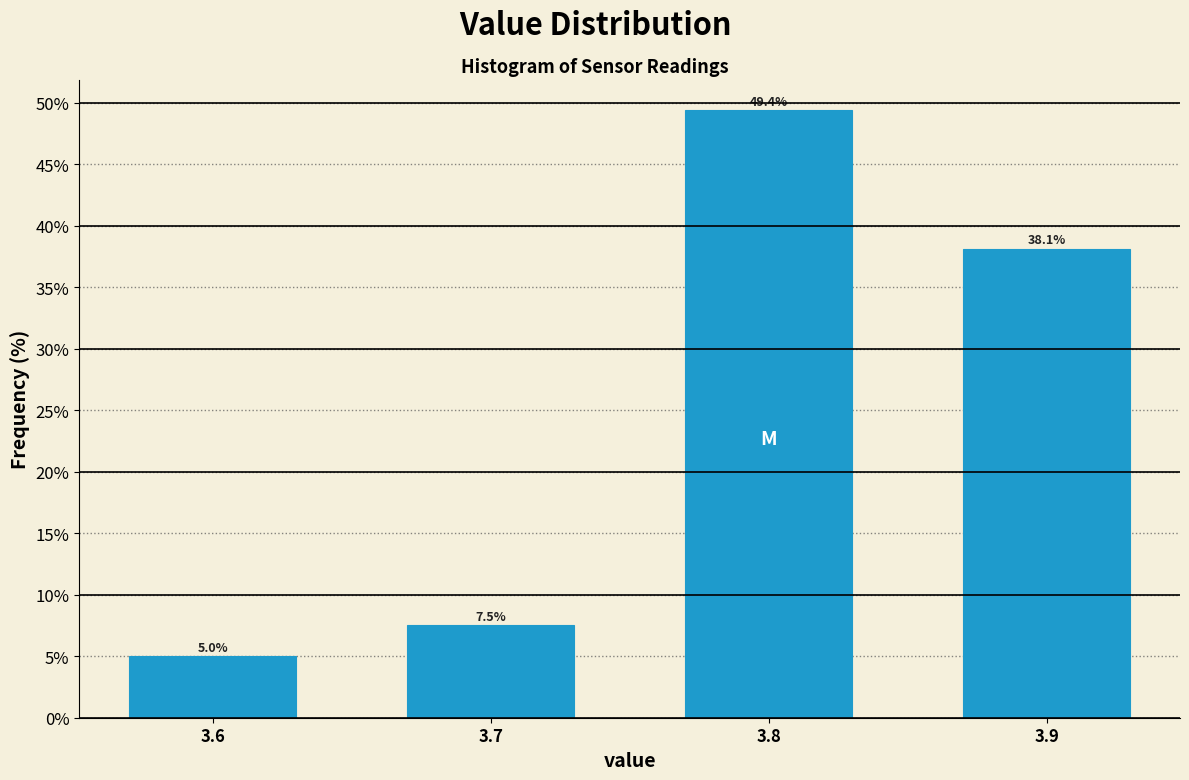

Reading left to right, transcribe all the data shown in this chart.

3.6=5.0	3.7=7.5	3.8=49.4	3.9=38.1